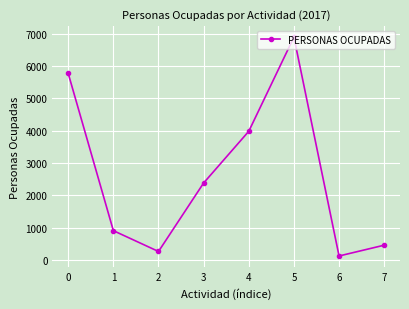

List the labels in order of value, largest first.

5, 0, 4, 3, 1, 7, 2, 6